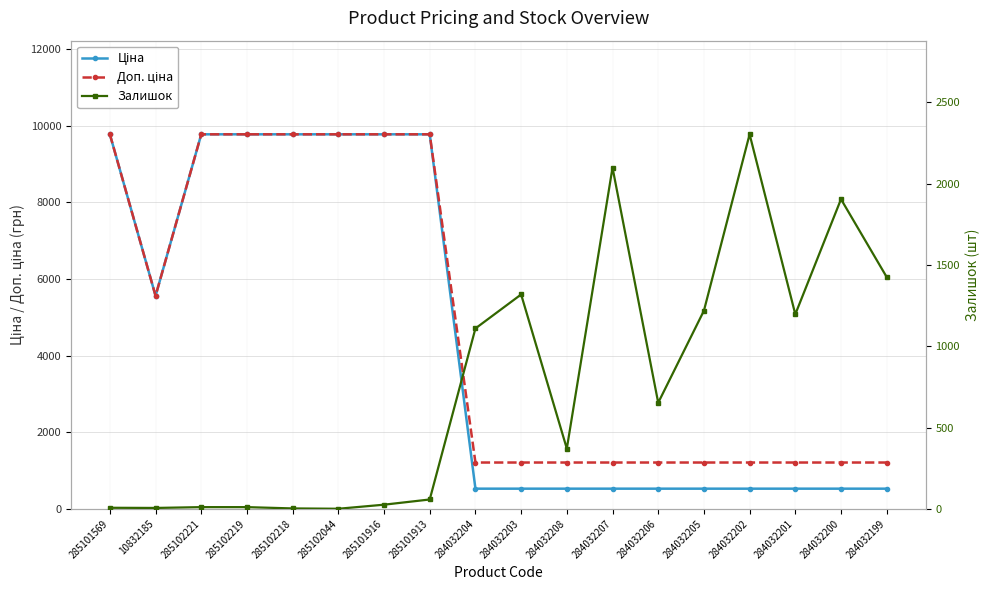

List the series in order of their peak value, lowest first.

Залишок, Ціна, Доп. ціна